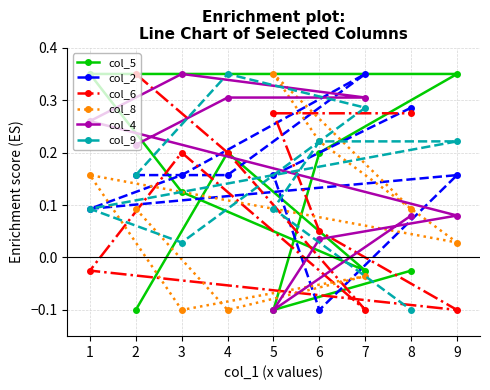

Reading left to right, list all the values displayed in this chart.

col_5: -0.1	0.2	-0.0	0.1	0.3	0.3	0.2	-0.1	-0.0
col_2: 0.2	0.2	0.3	0.2	0.1	0.2	-0.1	0.2	0.3
col_6: 0.3	0.2	-0.1	0.2	-0.0	-0.1	0.0	0.3	0.3
col_8: 0.1	-0.1	-0.0	-0.1	0.2	0.0	0.2	0.3	0.1
col_4: 0.2	0.3	0.3	0.3	0.3	0.1	0.0	-0.1	0.1
col_9: 0.2	0.3	0.3	0.0	0.1	0.2	0.2	0.1	-0.1